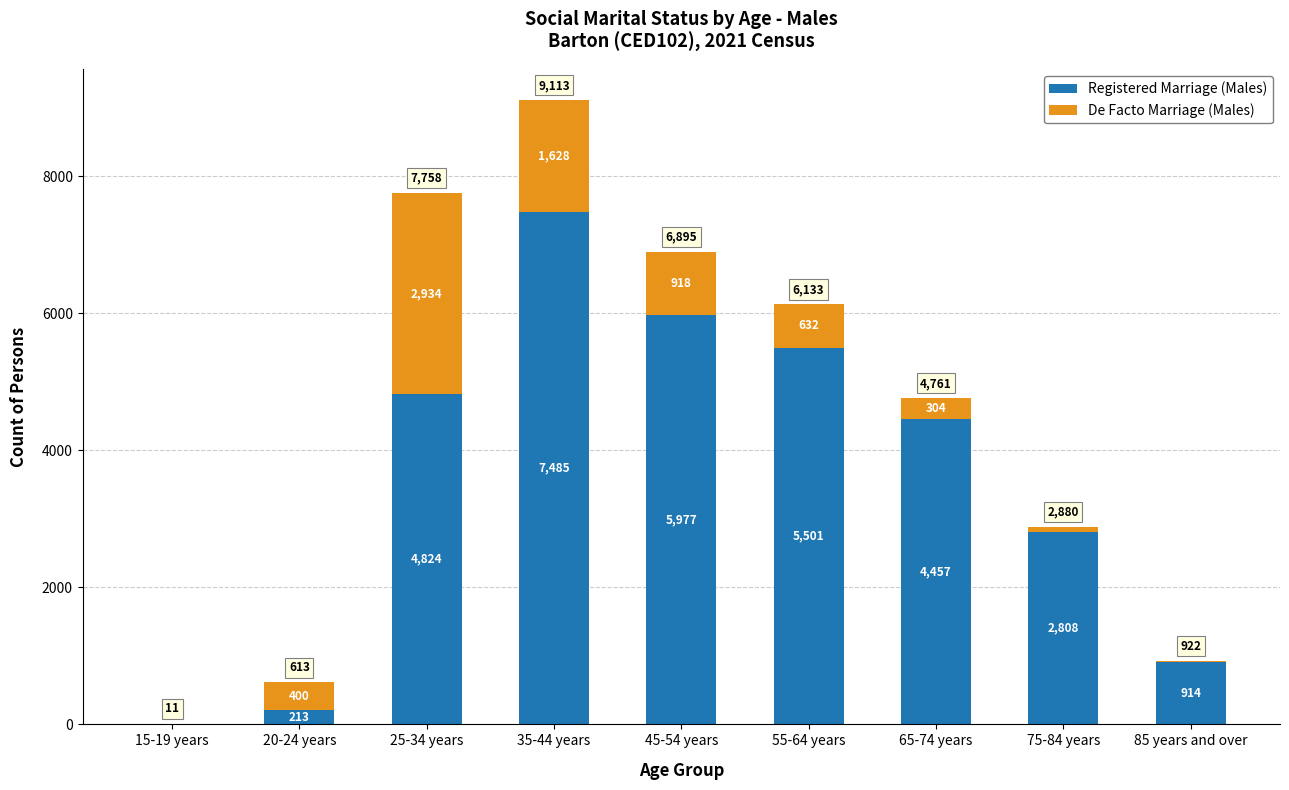

Does the chart contain stacked bars?

Yes